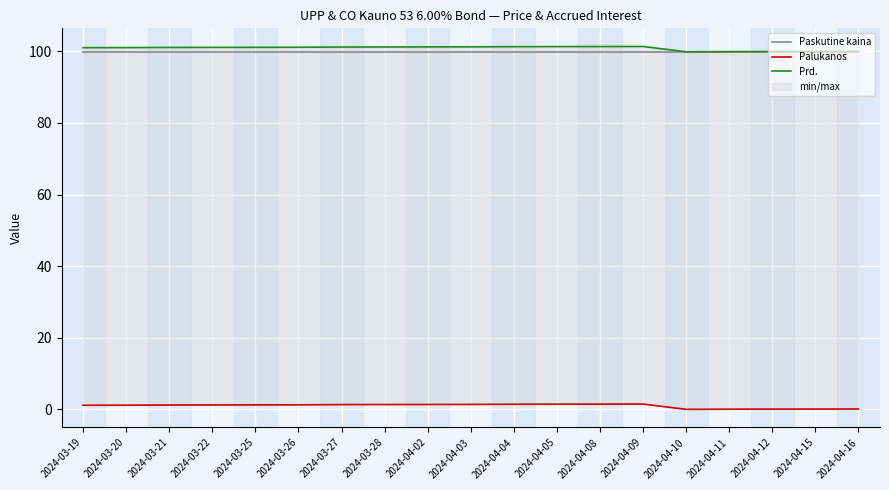

At which label does Prd. reach its minimum?

2024-04-10